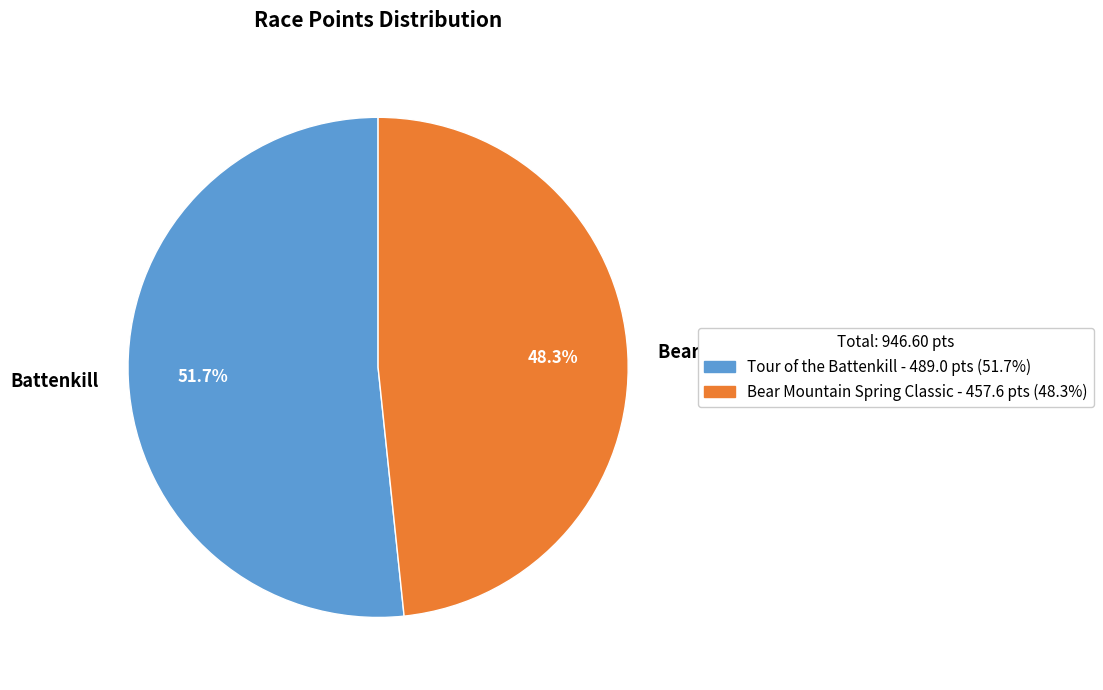

Which category accounts for the majority?

Battenkill